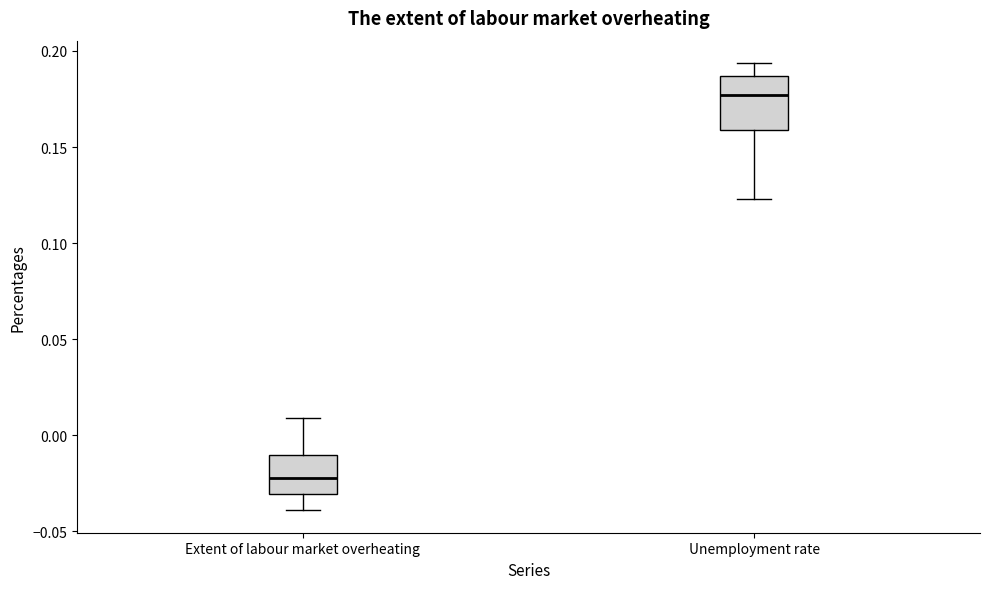

Reading left to right, transcribe this box plot: for each box, give where its median line is, the range the box spans, and where its two whiskers end, as read against the y-axis. The values are not printed on the chart, so give them approximately, as read against the axis.

Extent of labour market overheating: median -0.020, box -0.030 to -0.010, whiskers -0.040 to 0.010
Unemployment rate: median 0.175, box 0.160 to 0.185, whiskers 0.125 to 0.195